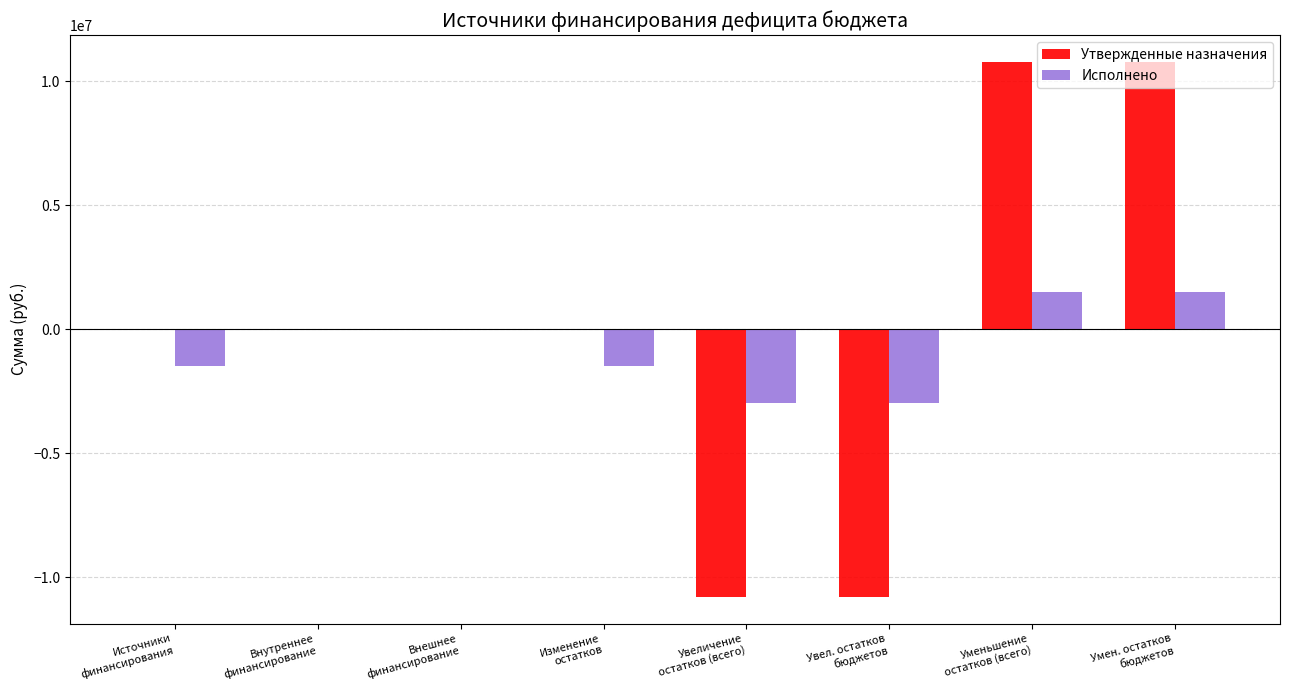

Reading left to right, list all the values displayed in this chart.

Утвержденные назначения: 0.0	0.0	0.0	0.0	-10784039.0	-10784039.0	10784039.0	10784039.0
Исполнено: -1462617.8	0.0	0.0	-1462617.8	-2972933.8	-2972933.8	1510316.0	1510316.0